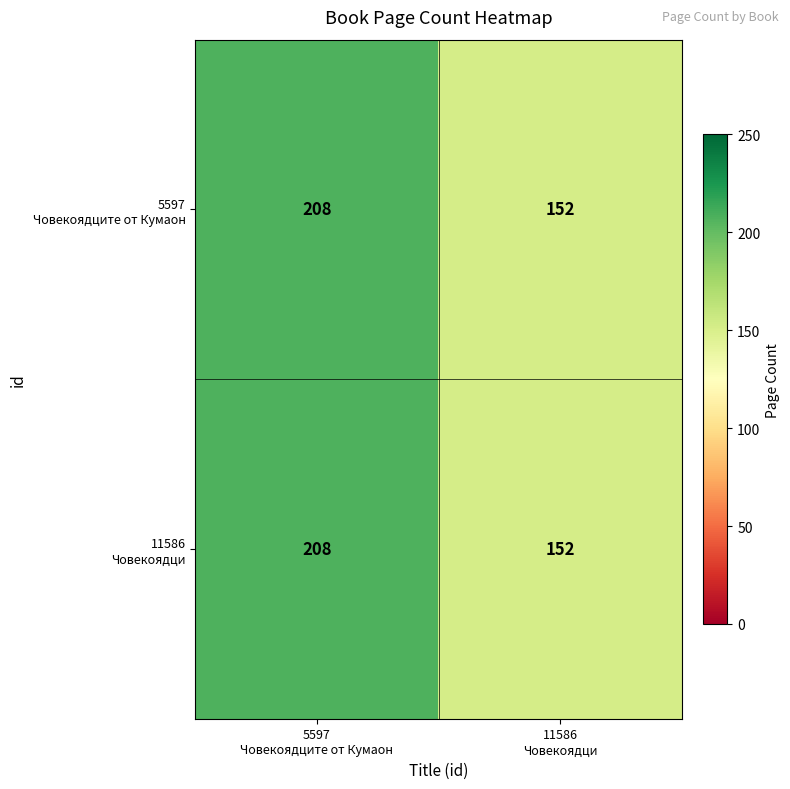

What is the maximum value shown in the chart?

208